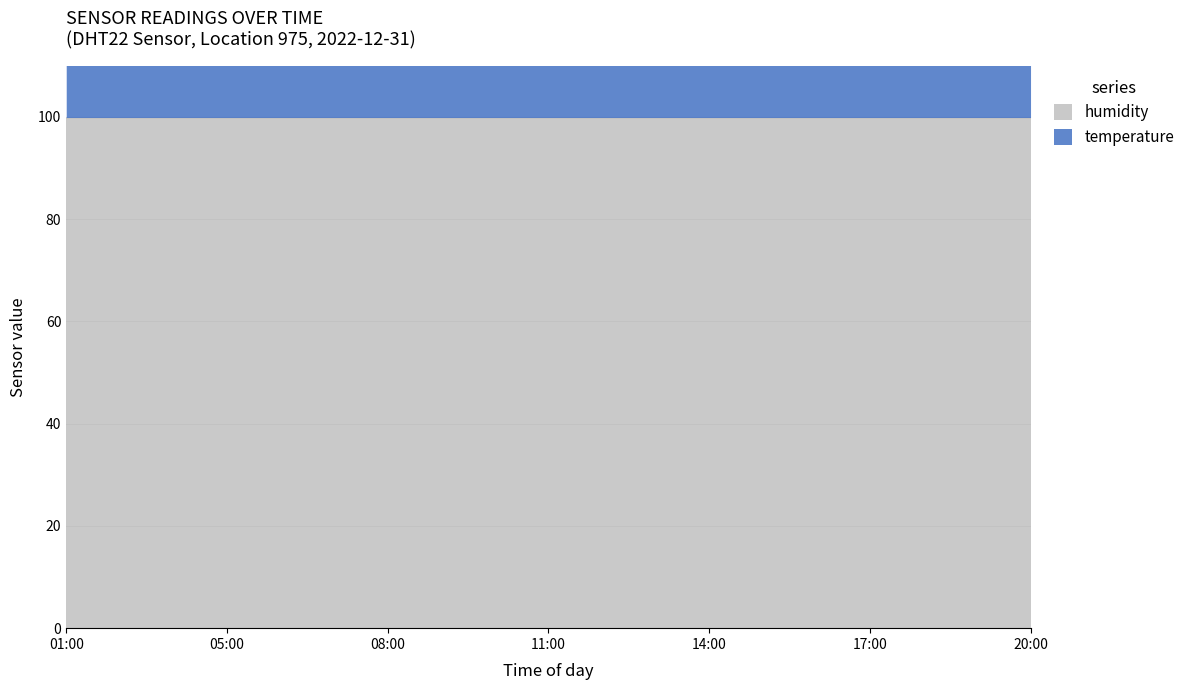

Reading left to right, list all the values displayed in this chart.

112.0	114.3	115.5	115.7	115.7	115.8	116.1	116.4	116.9	117.2	117.7	118.0	118.3	118.1	117.8	117.4	116.9	116.4	115.8